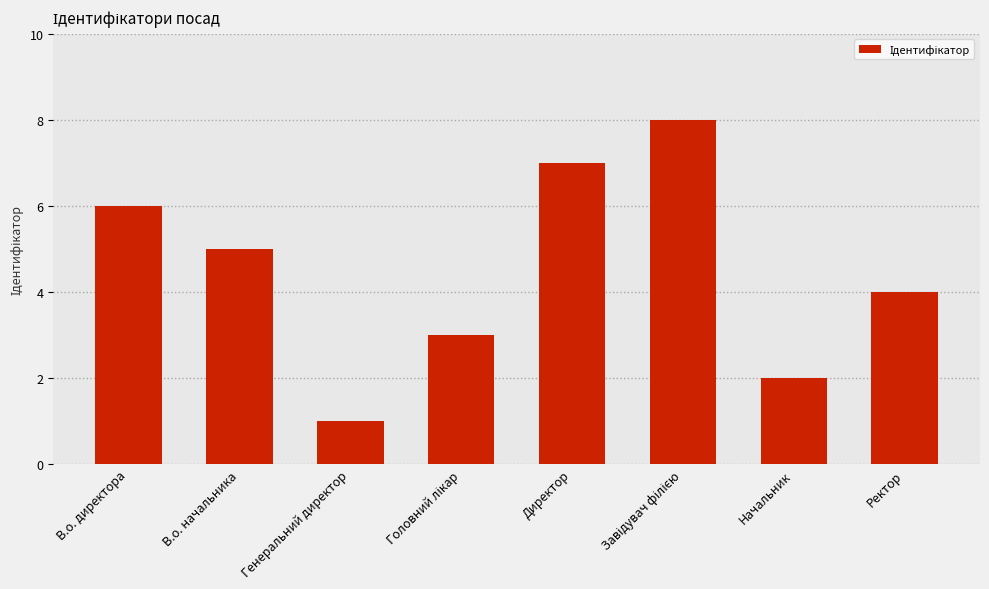

What is the greatest value displayed?

8